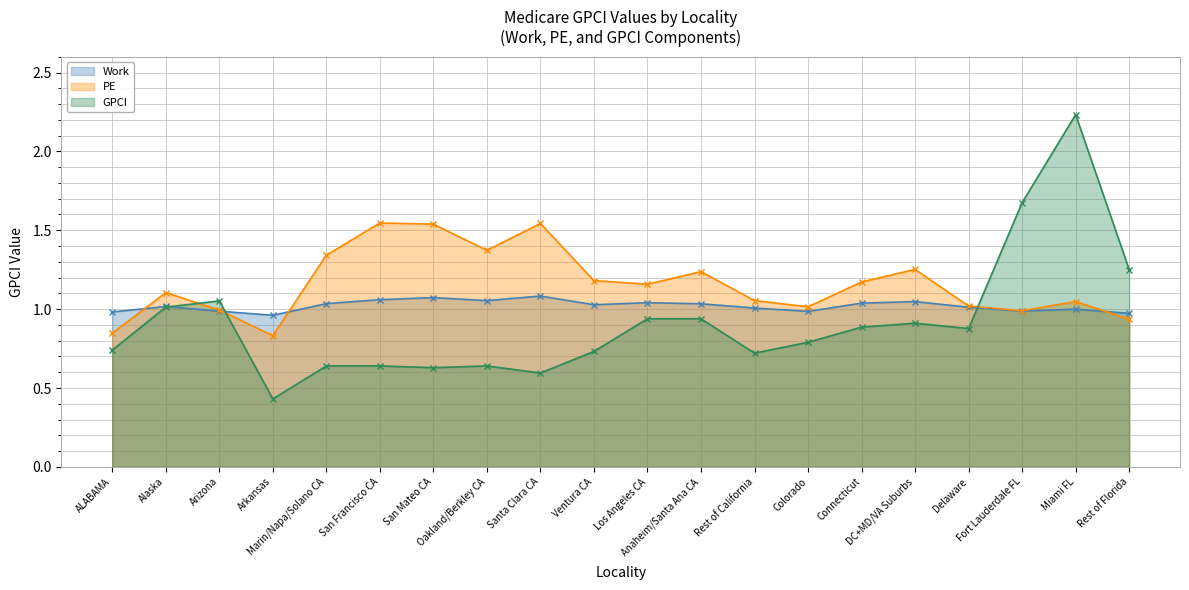

Where is GPCI nearest to the value 1?

Alaska